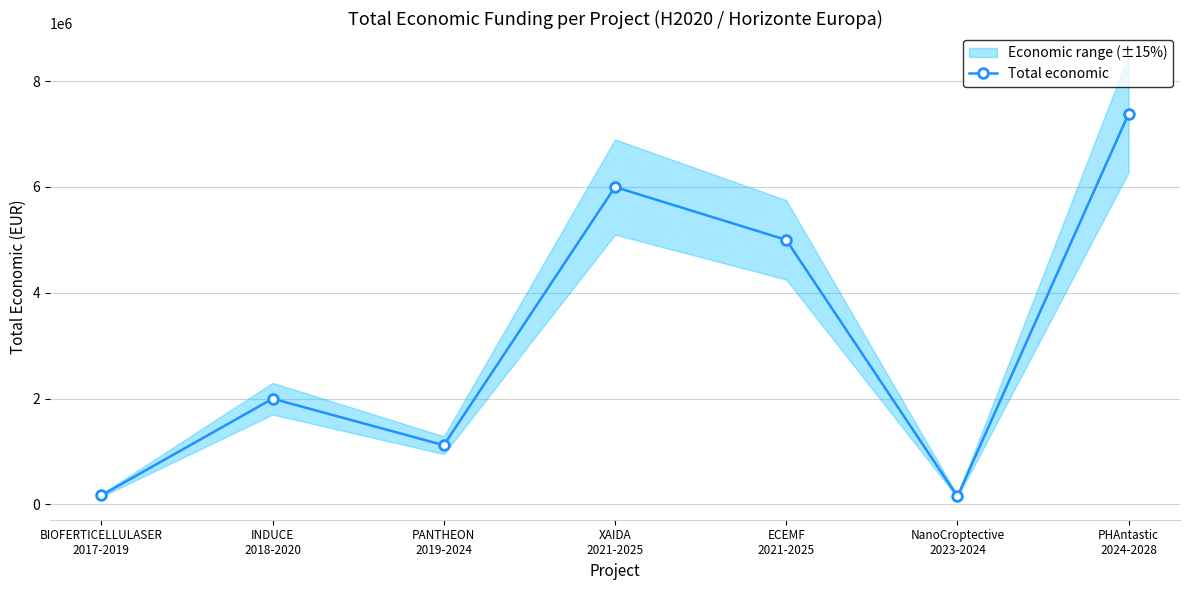

What is the label of the 4th point from the left?

XAIDA
2021-2025